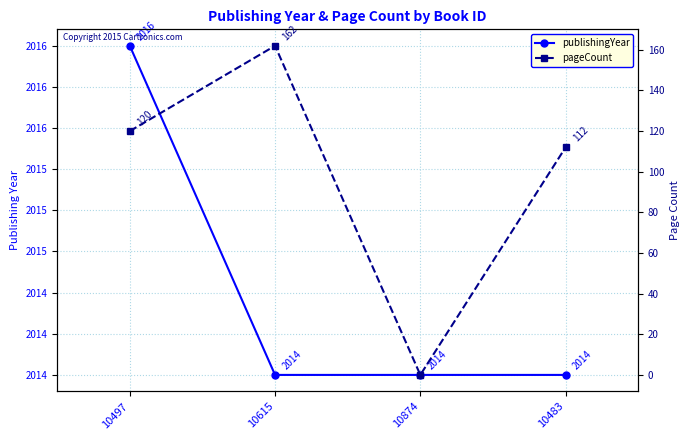

What is the label of the 3rd point from the left?

10874